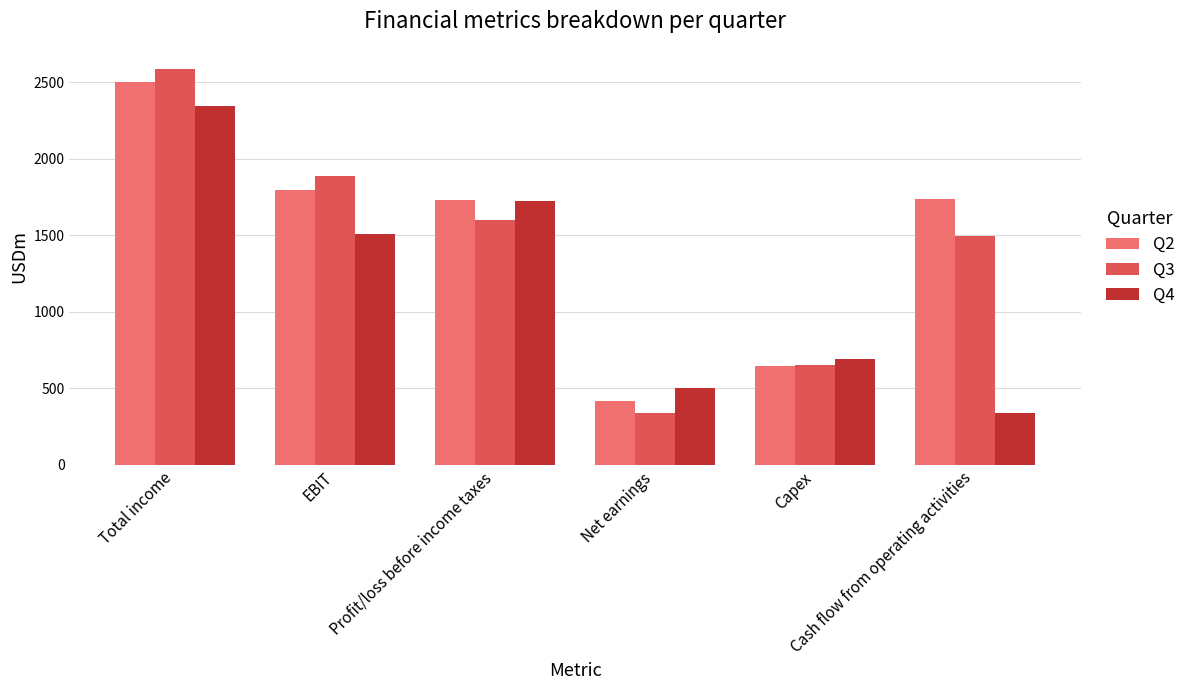

At which category is the sum across all series the highest?

Total income